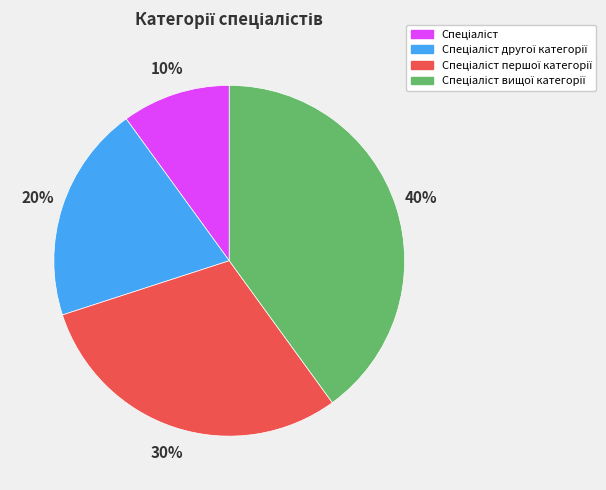

Does any single category account for the majority?

No